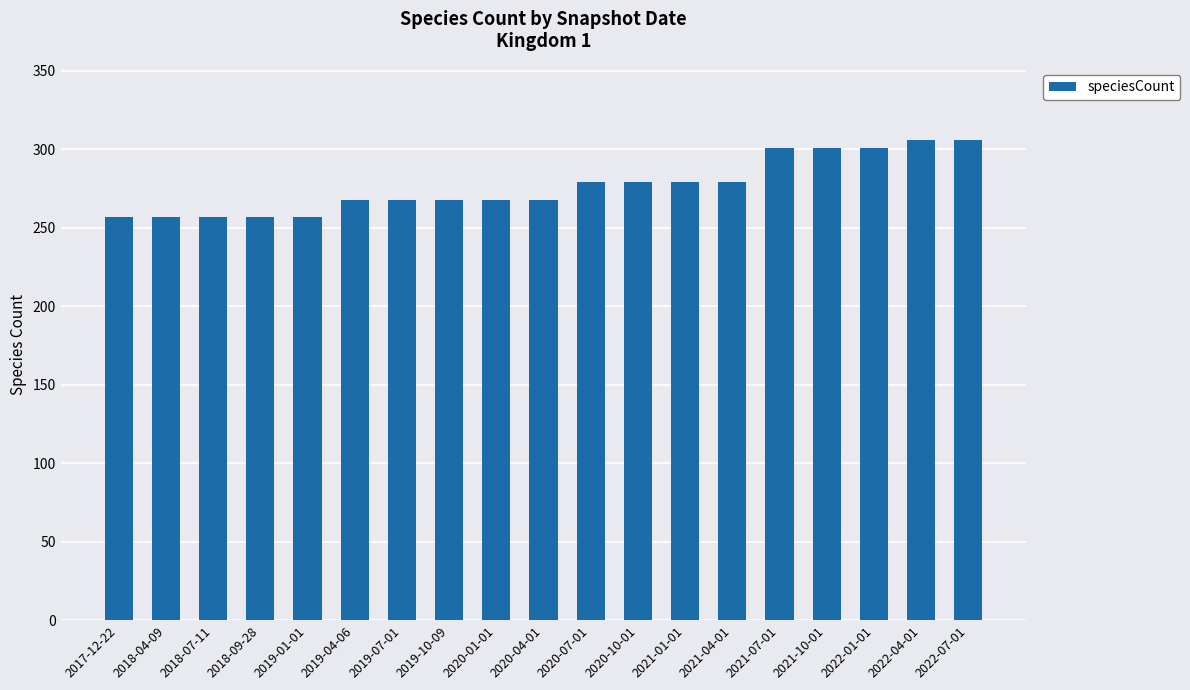

What is the greatest value displayed?

306